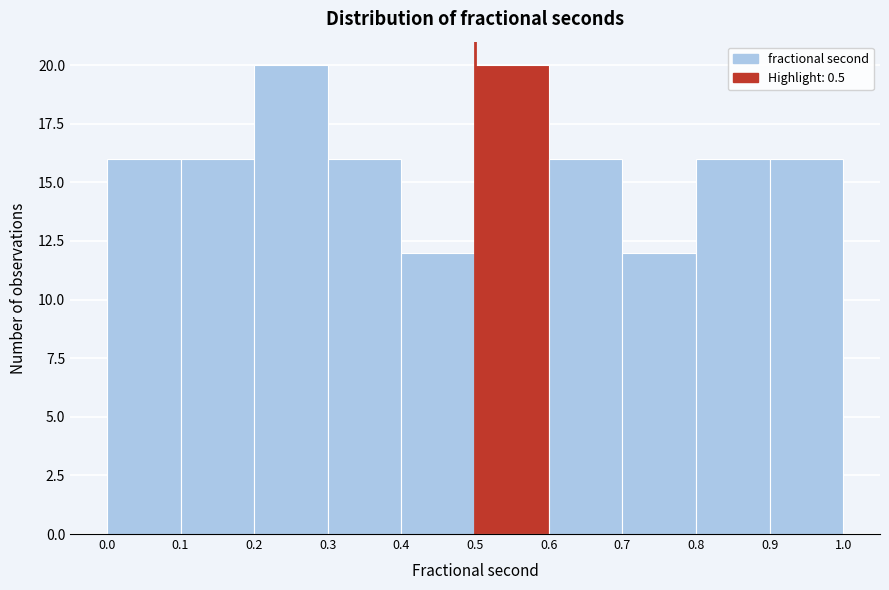

What is the height of the bar covering 0.4 to 0.5 on the x-axis? The values are not printed on the chart, so give them approximately, as read against the axis.

12